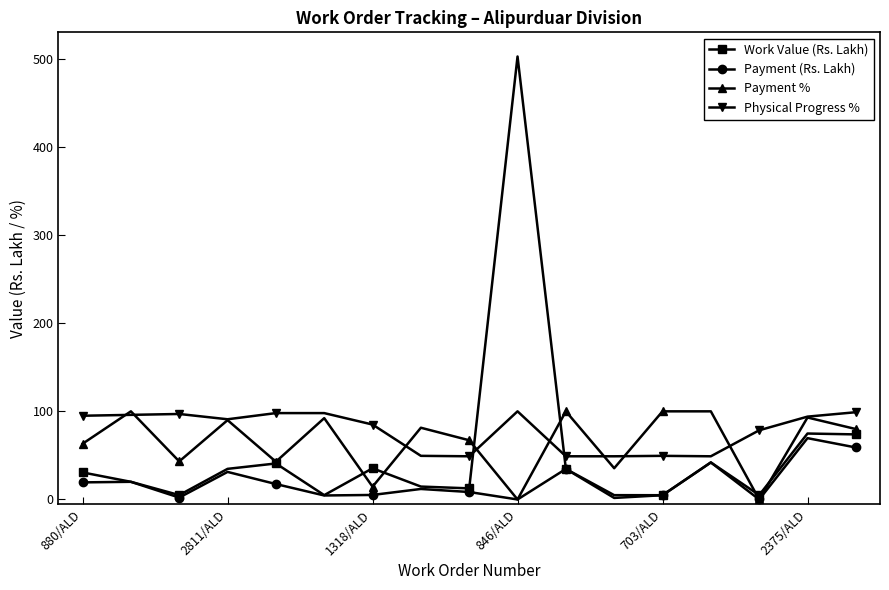

Rank the series by their average value, from highest to lowest.

Physical Progress %, Payment %, Work Value (Rs. Lakh), Payment (Rs. Lakh)